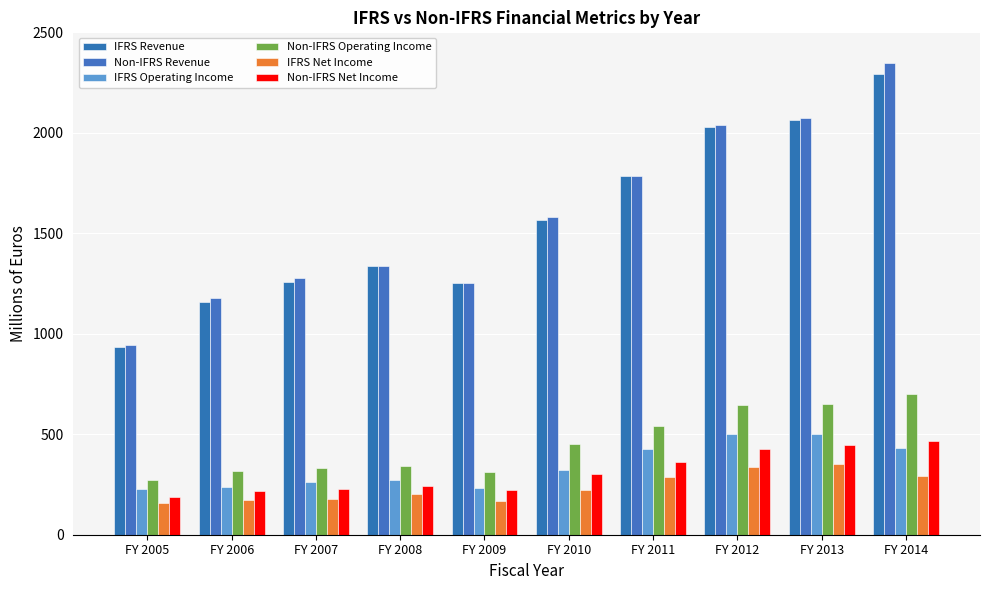

How many bars are there in each group?

6